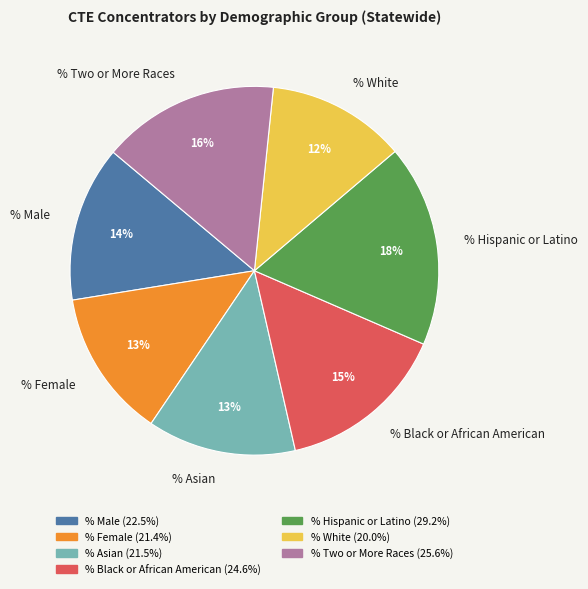

Does any single category account for the majority?

No